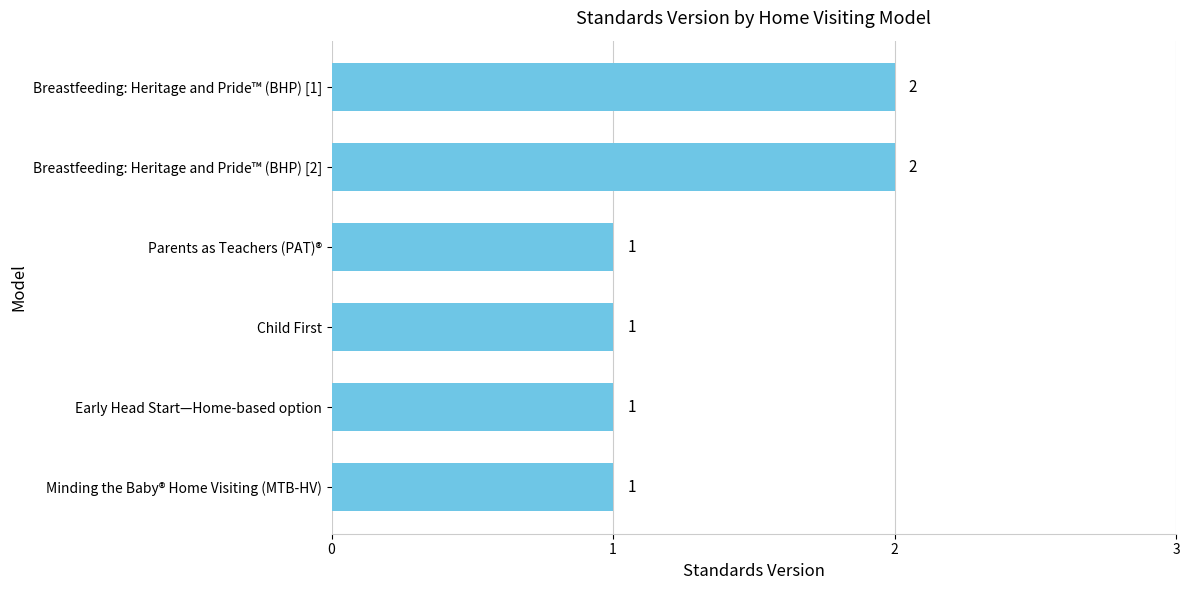

Reading top to bottom, list all the values displayed in this chart.

Breastfeeding: Heritage and Pride™ (BHP) [1]=2	Breastfeeding: Heritage and Pride™ (BHP) [2]=2	Parents as Teachers (PAT)®=1	Child First=1	Early Head Start—Home-based option=1	Minding the Baby® Home Visiting (MTB-HV)=1